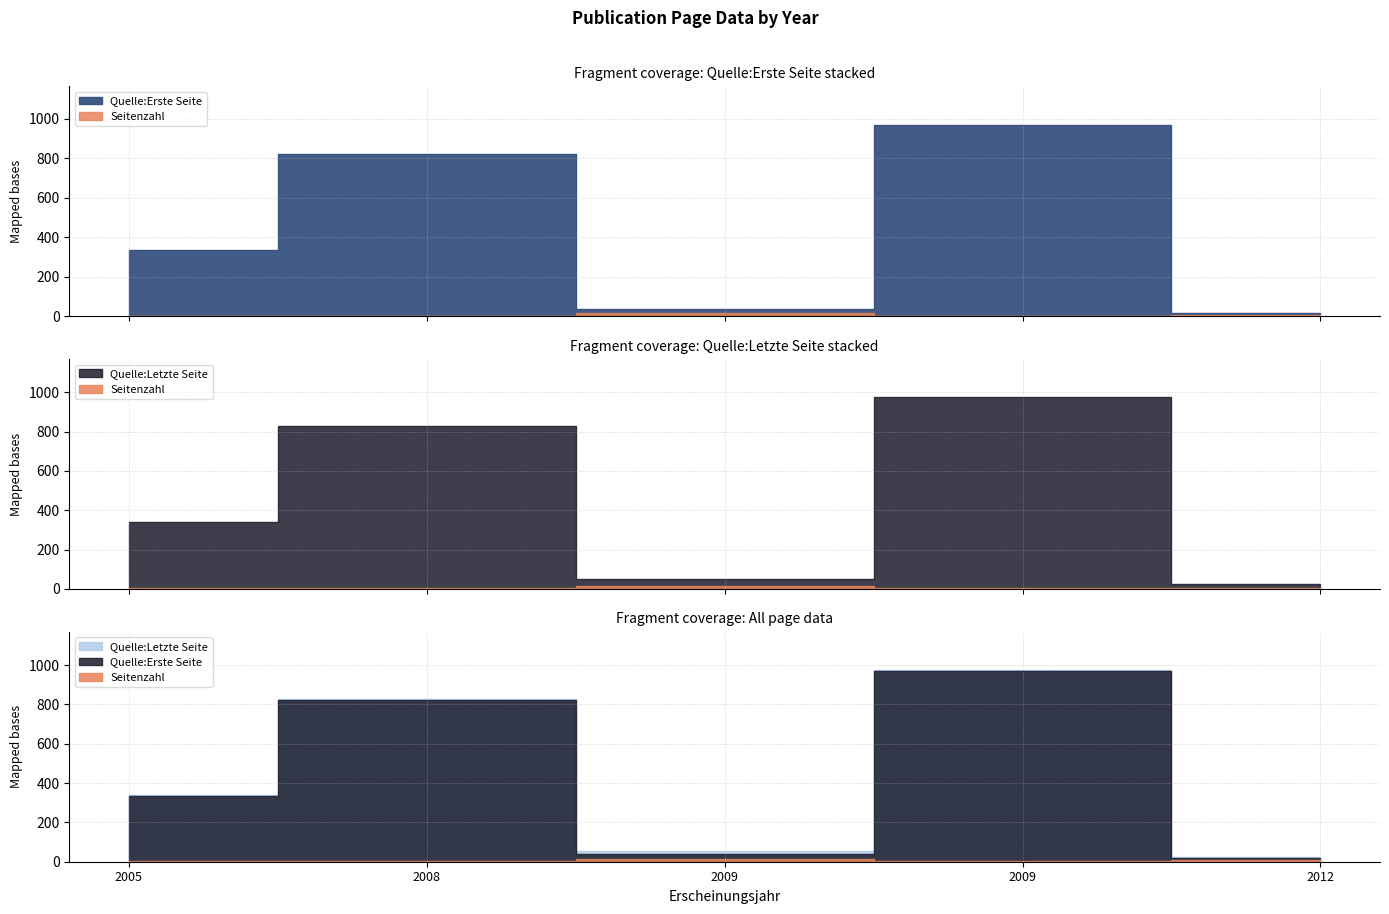

At which category does Seitenzahl reach its first local peak?

2009